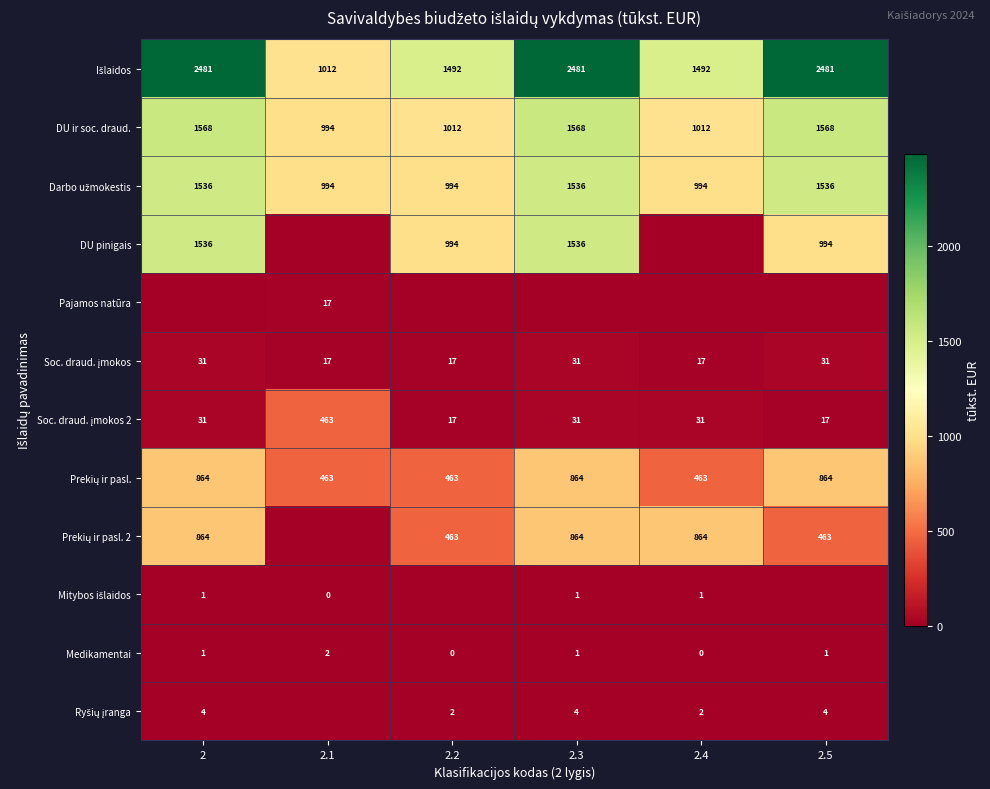

True or false: DU ir soc. draud. has a value of 1012 at 2.2.

True